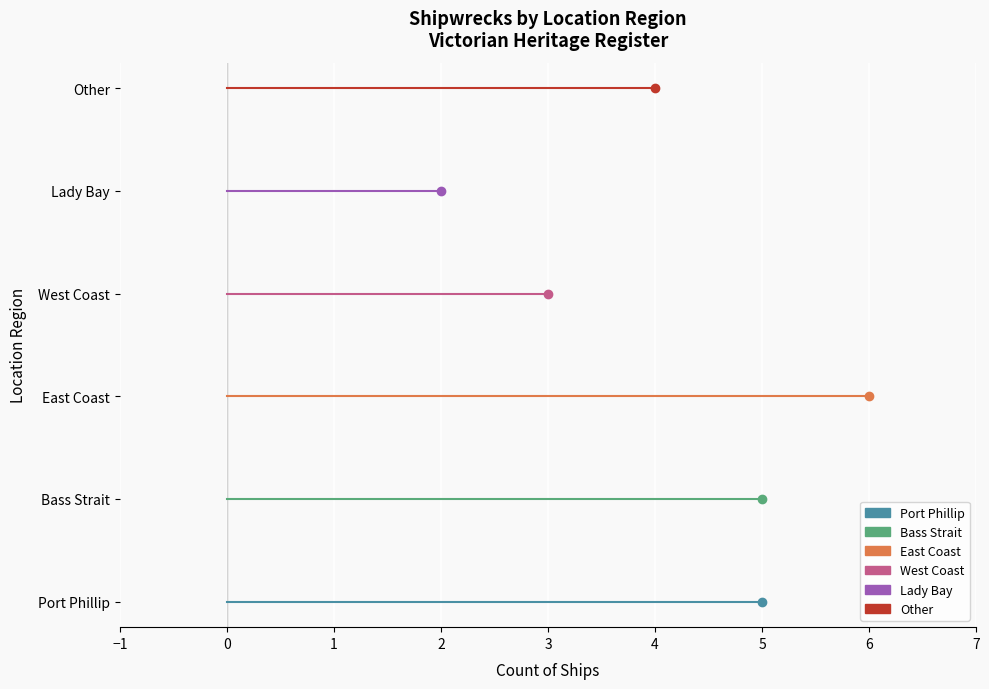

What is the ratio of the value at West Coast to the value at Port Phillip?

0.6